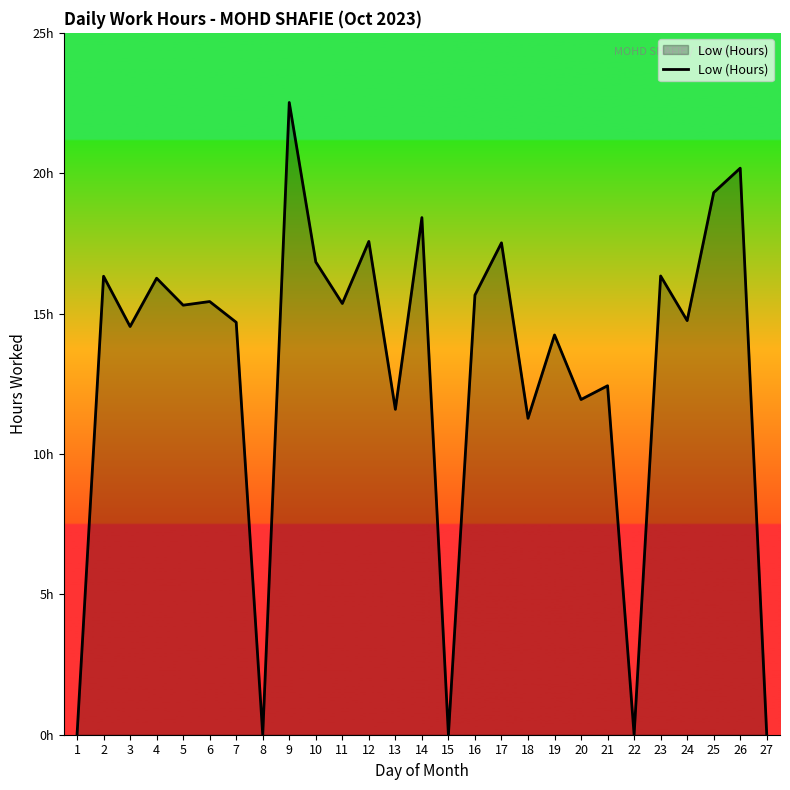

Reading left to right, extract all data points from this chart.

1=0.0	2=16.3	3=14.5	4=16.3	5=15.3	6=15.4	7=14.7	8=0.0	9=22.5	10=16.8	11=15.4	12=17.6	13=11.6	14=18.4	15=0.0	16=15.7	17=17.5	18=11.3	19=14.2	20=11.9	21=12.4	22=0.0	23=16.3	24=14.8	25=19.3	26=20.2	27=0.0